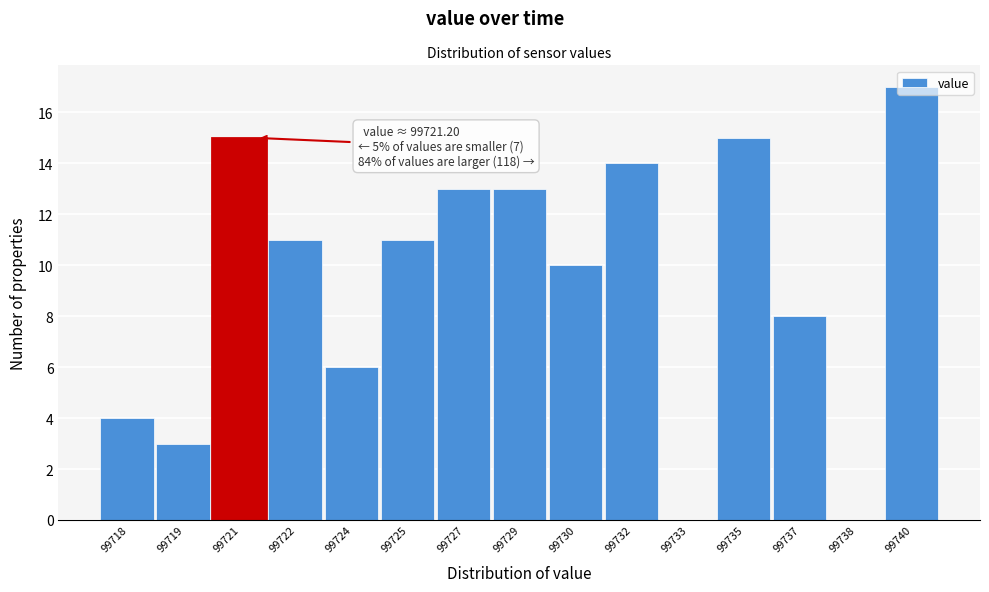

Which has a higher value, 99721 or 99724?

99721